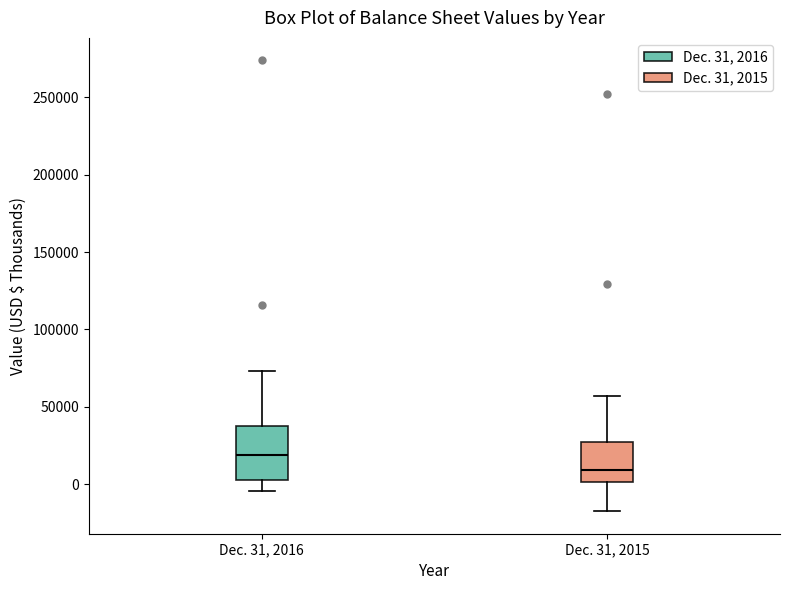

Which box is the tallest, from its lower edge to its upper edge?

Dec. 31, 2016